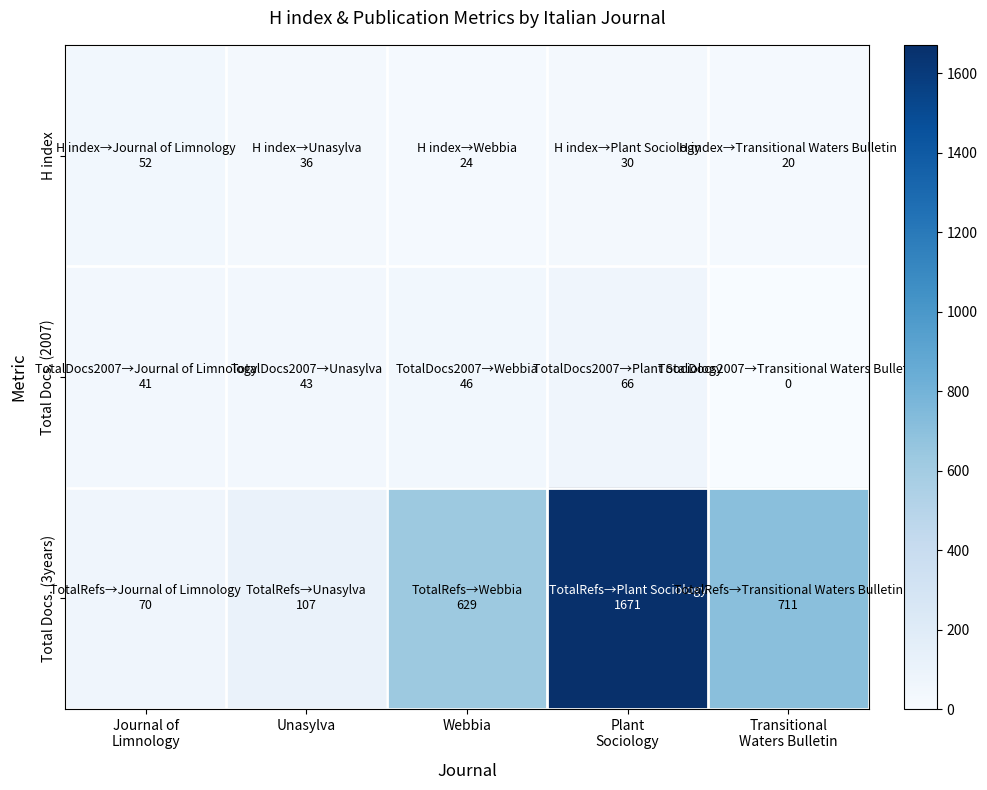

Which series has the largest total across all categories?

Total Docs. (3years)